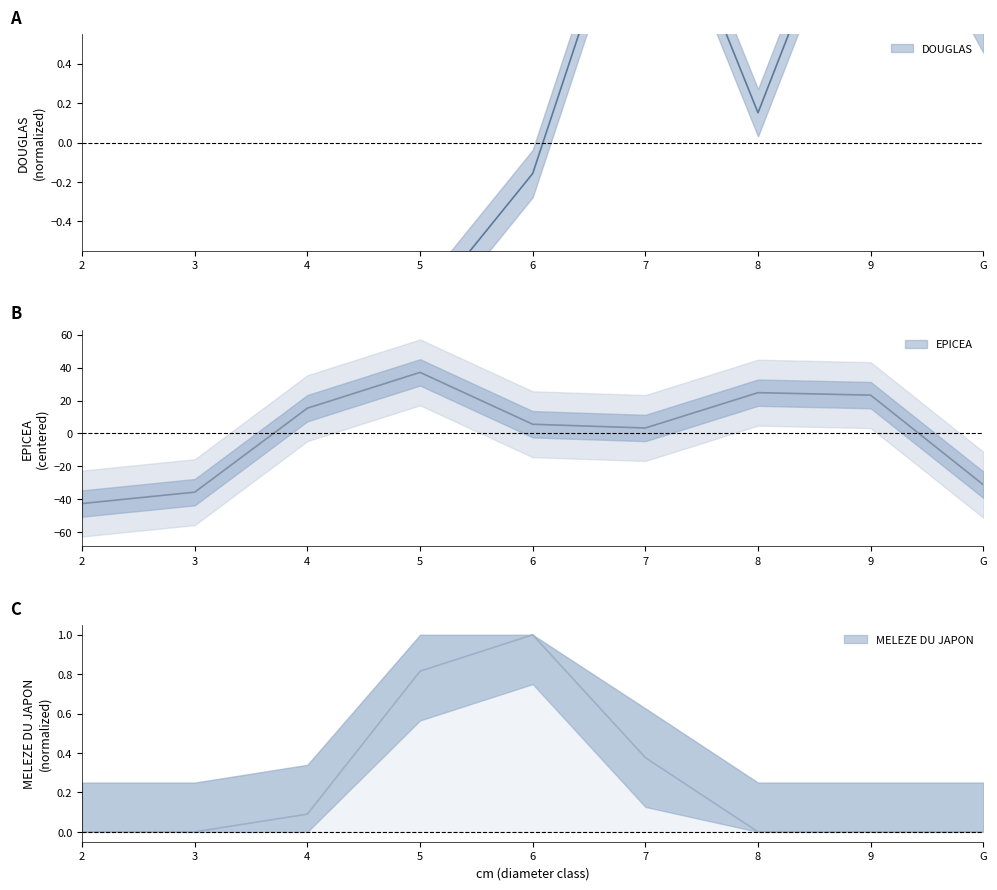

What position from the right is 3?

8